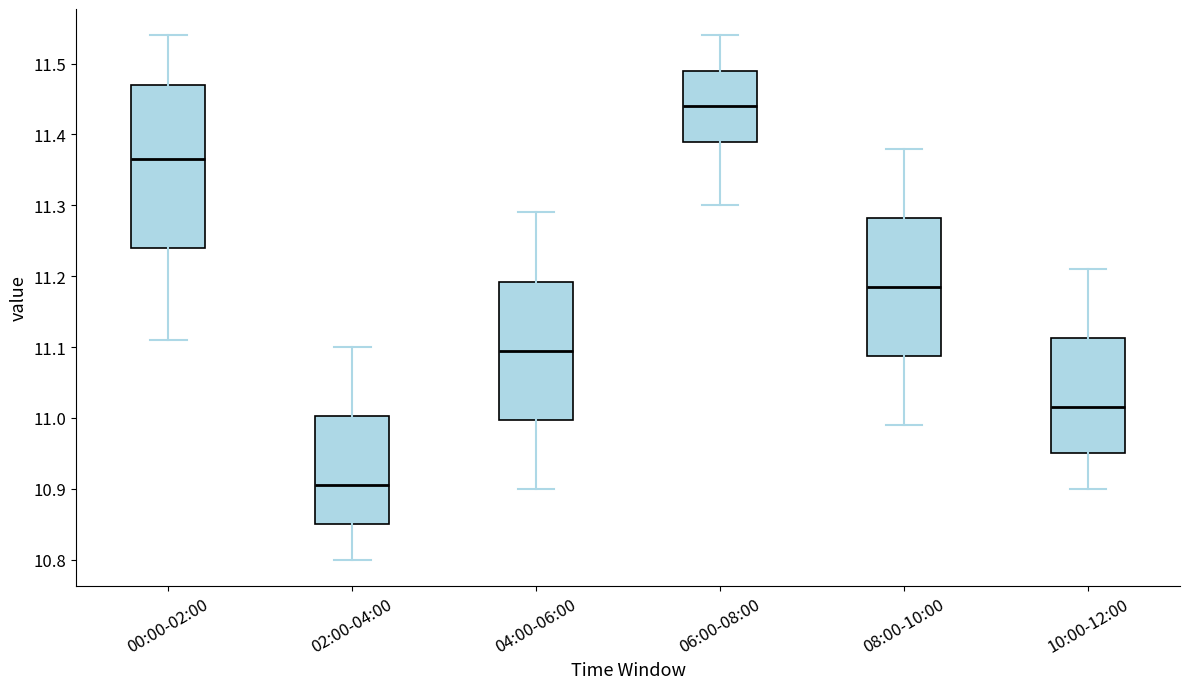

Reading left to right, transcribe this box plot: for each box, give where its median line is, the range the box spans, and where its two whiskers end, as read against the y-axis. The values are not printed on the chart, so give them approximately, as read against the axis.

00:00-02:00: median 11.37, box 11.24 to 11.47, whiskers 11.11 to 11.54
02:00-04:00: median 10.91, box 10.85 to 11.00, whiskers 10.80 to 11.10
04:00-06:00: median 11.10, box 11.00 to 11.19, whiskers 10.90 to 11.29
06:00-08:00: median 11.44, box 11.39 to 11.49, whiskers 11.30 to 11.54
08:00-10:00: median 11.19, box 11.09 to 11.28, whiskers 10.99 to 11.38
10:00-12:00: median 11.02, box 10.95 to 11.11, whiskers 10.90 to 11.21